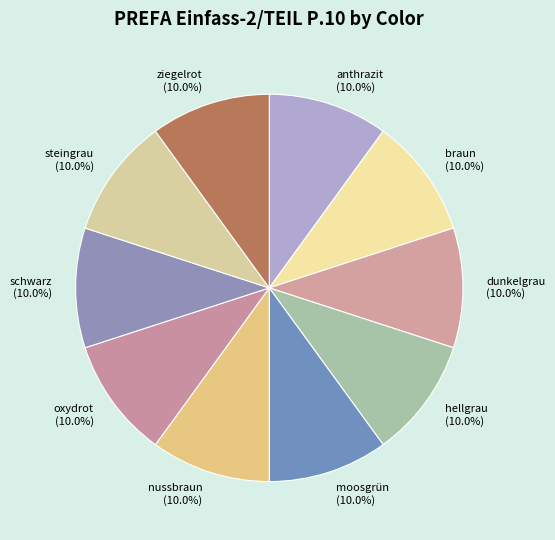

Count the number of slices in the pie.

10